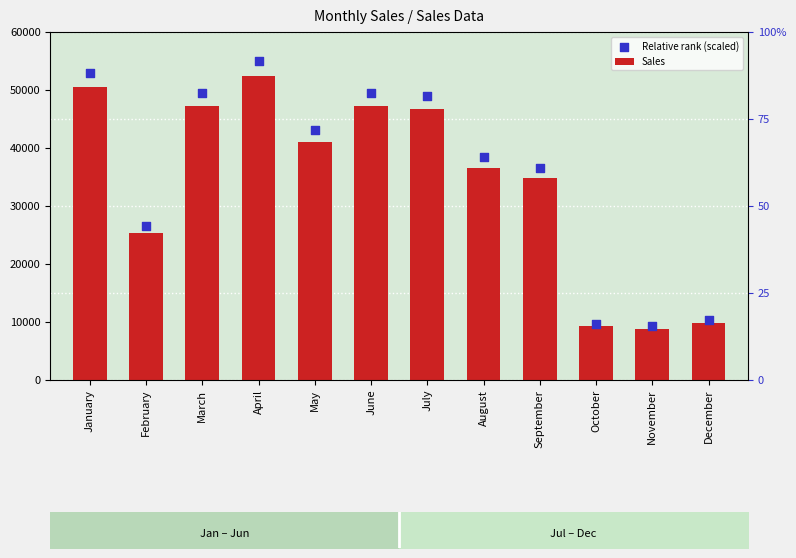

At which category is the sum across all series the highest?

April